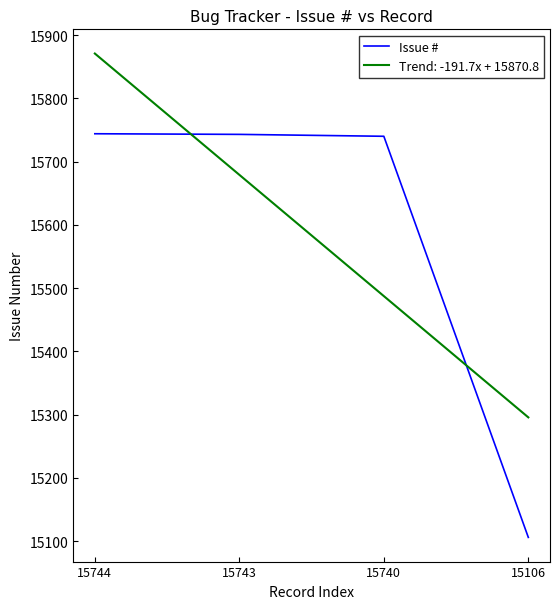

How many distinct data groups are displayed?

2